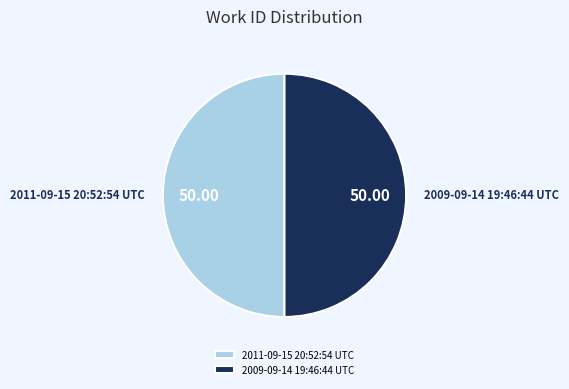

Is the sum of 2011-09-15 20:52:54 UTC and 2009-09-14 19:46:44 UTC greater than half?

Yes